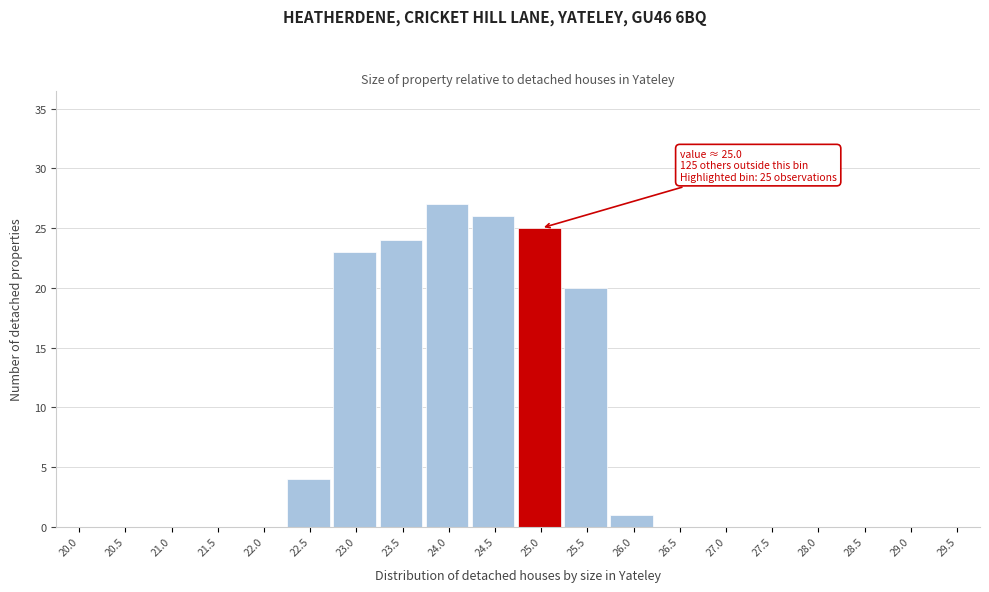

Reading left to right, what are all the values shown in this chart?

20.0=0	20.5=0	21.0=0	21.5=0	22.0=0	22.5=4	23.0=23	23.5=24	24.0=27	24.5=26	25.0=25	25.5=20	26.0=1	26.5=0	27.0=0	27.5=0	28.0=0	28.5=0	29.0=0	29.5=0